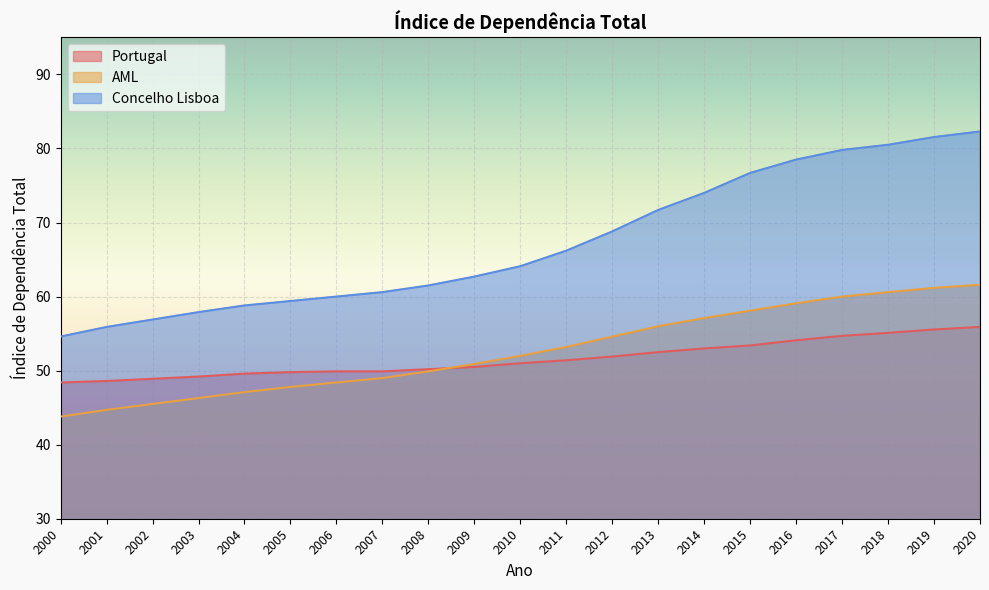

True or false: Portugal has more than 0 points higher than both neighbors.

False